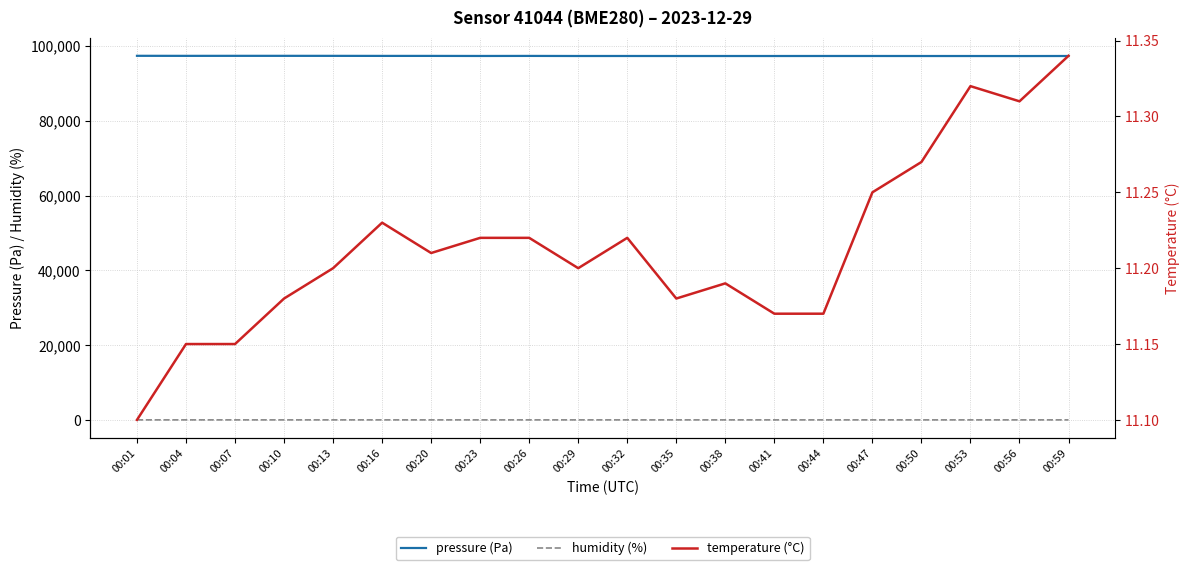

At which category does the chart reach its minimum across all series?

00:01